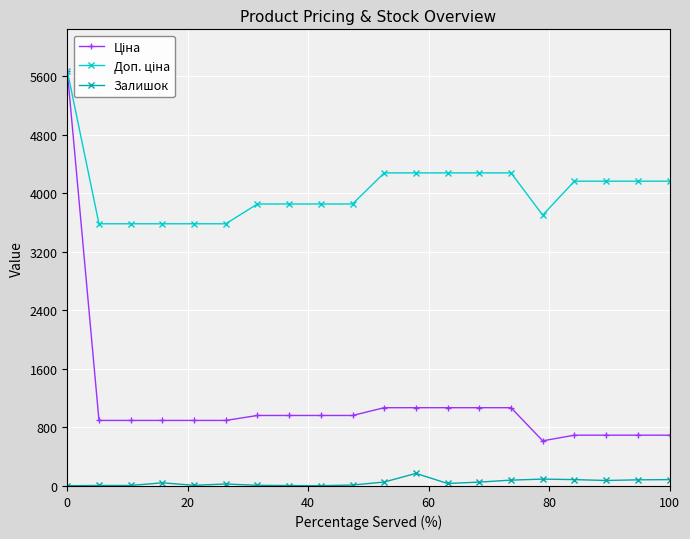

How many categories are shown in the chart?

20